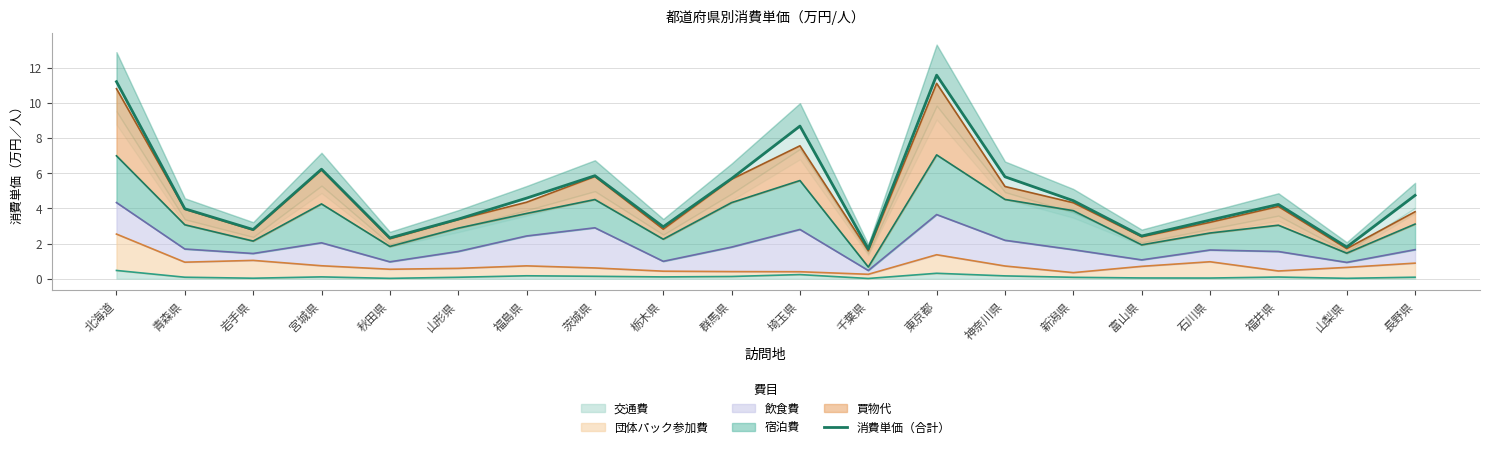

What is the sum of all values?

97.8